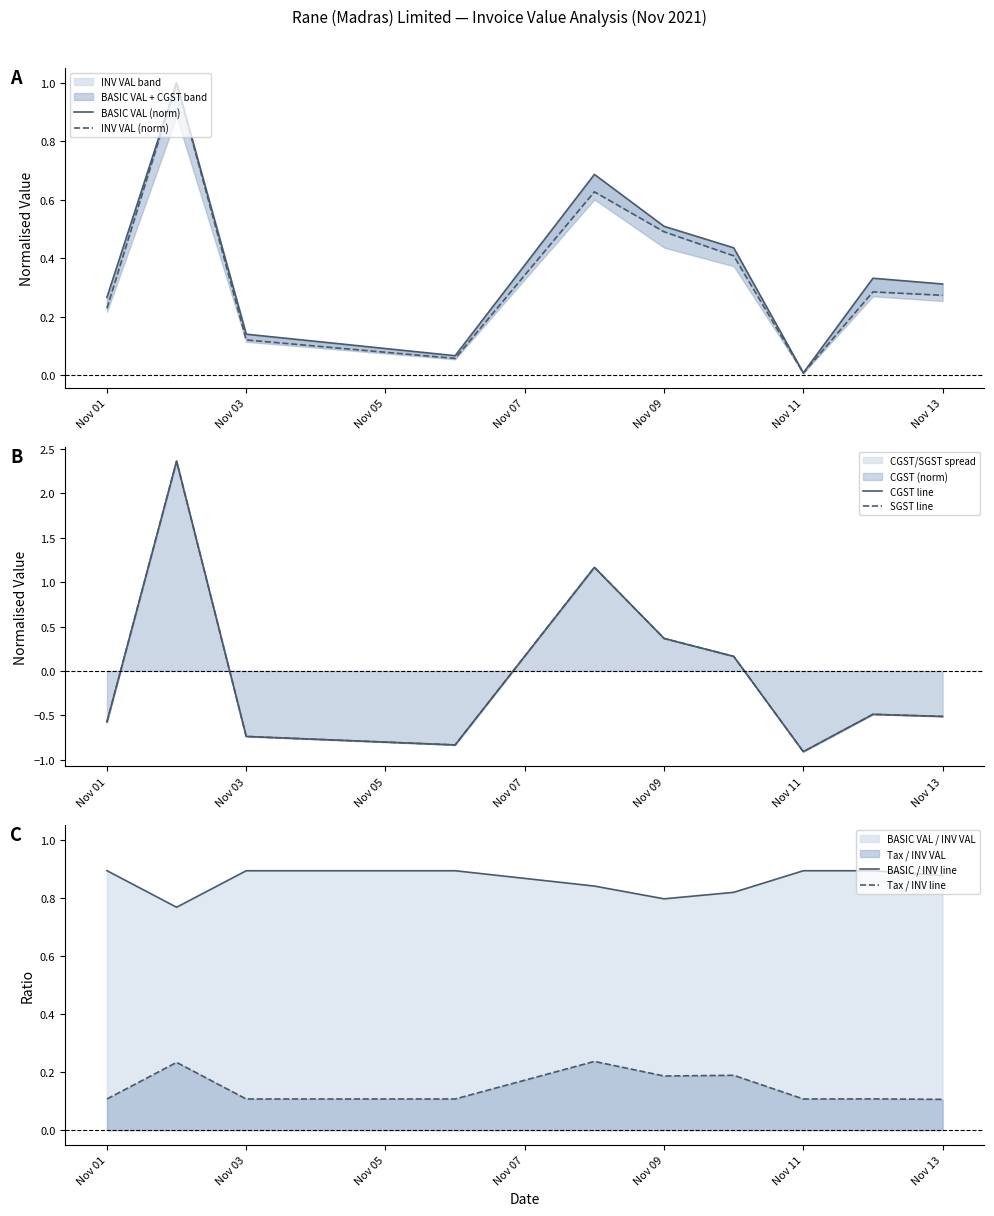

How many categories are shown in the chart?

10